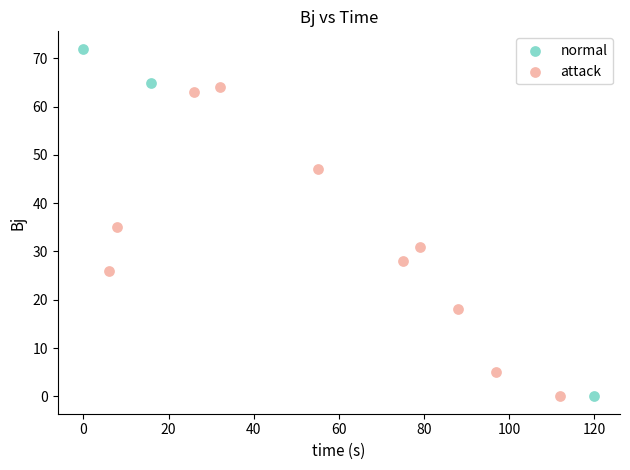

Which series reaches the maximum Y coordinate?

normal